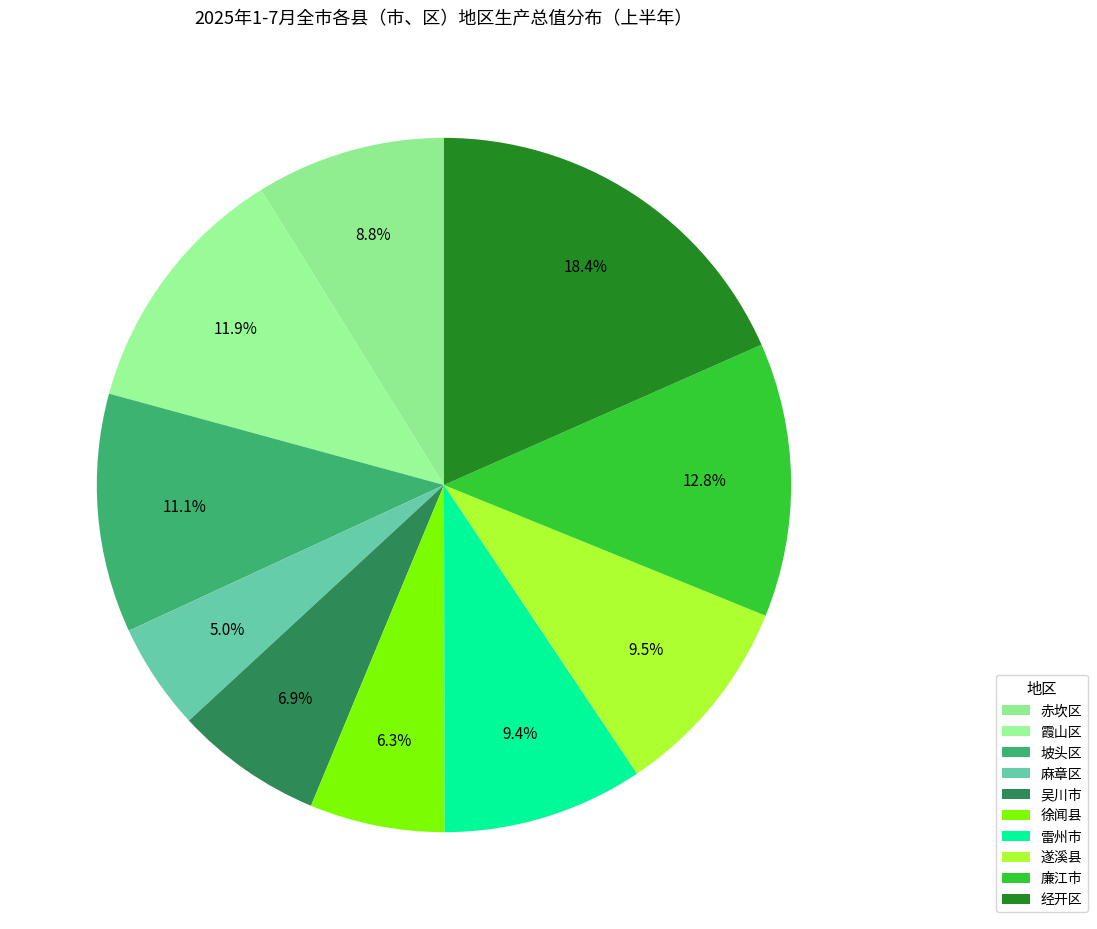

Rank the categories by value from highest to lowest.

经开区, 廉江市, 霞山区, 坡头区, 遂溪县, 雷州市, 赤坎区, 吴川市, 徐闻县, 麻章区